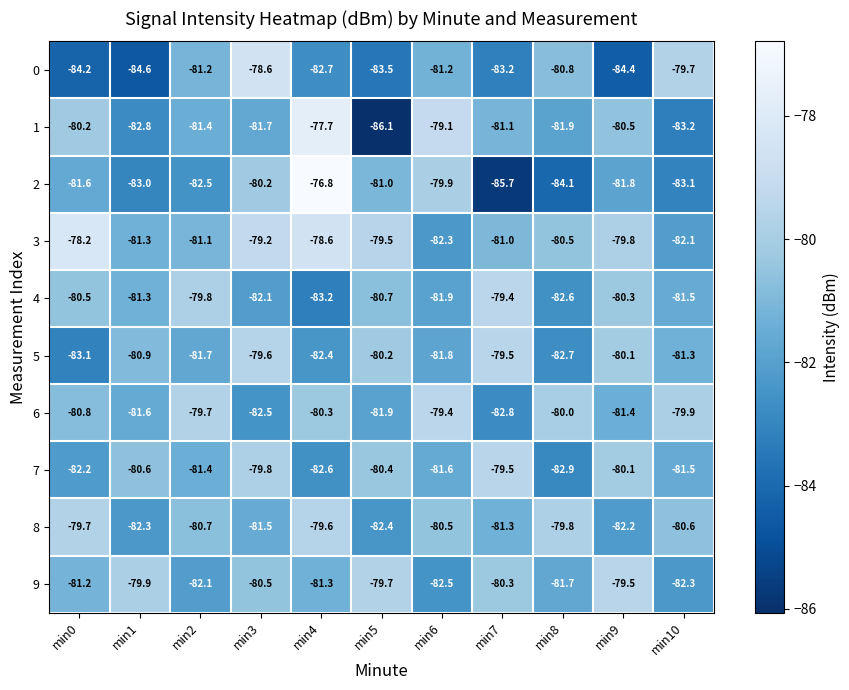

What is the greatest value displayed?

-76.8